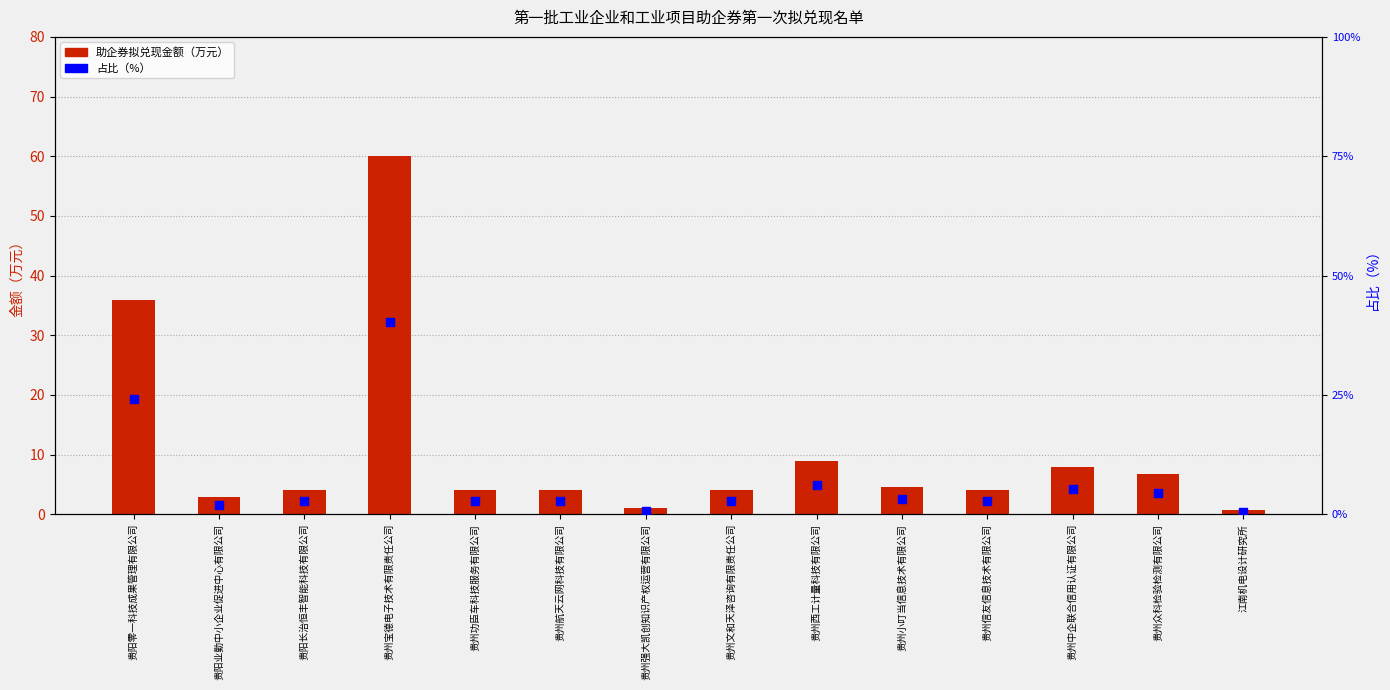

Which series has the widest spread of Y values?

助企券拟兑现金额（万元）